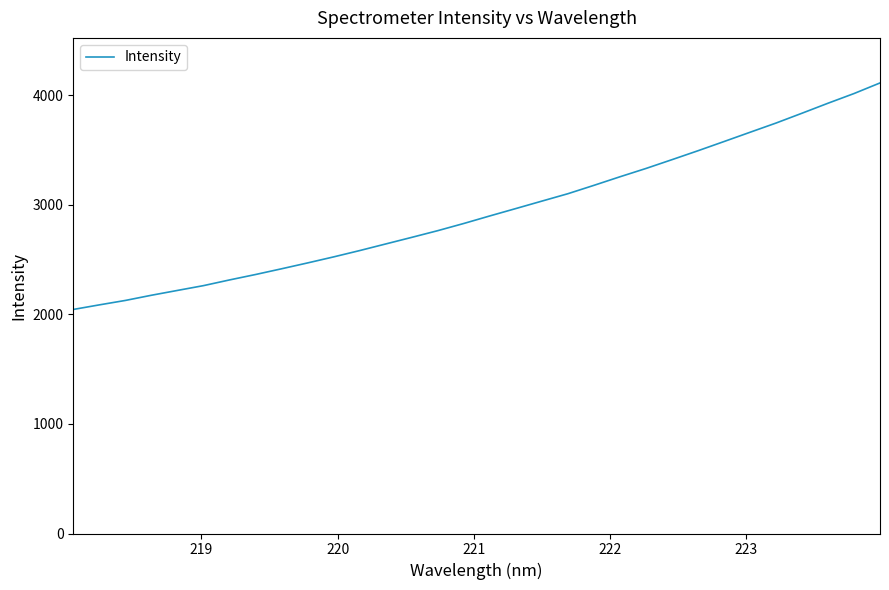

What is the difference between the maximum and minimum values?

2067.3